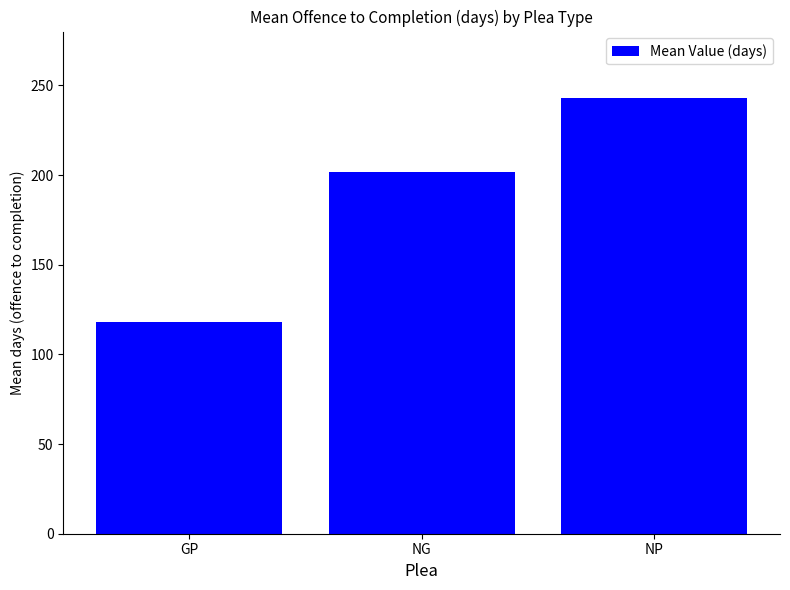

What is the label of the 1st bar from the right?

NP